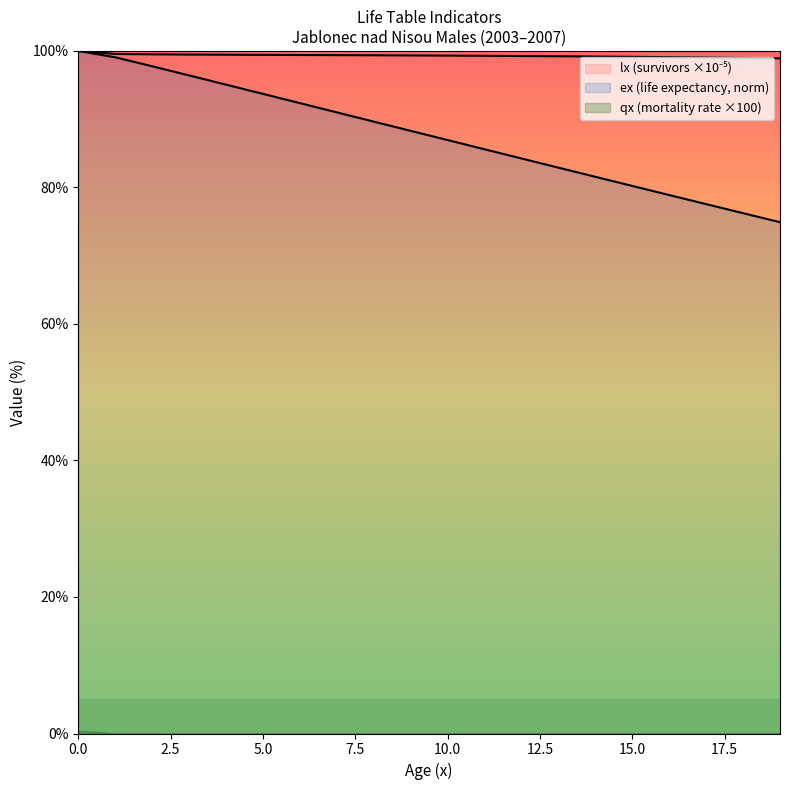

Read the ex value at 4.

95.1